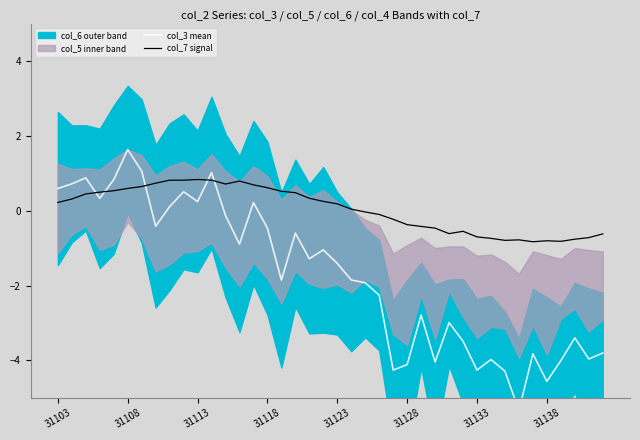

Which series changed the most between 22 and 34?

col_3 mean